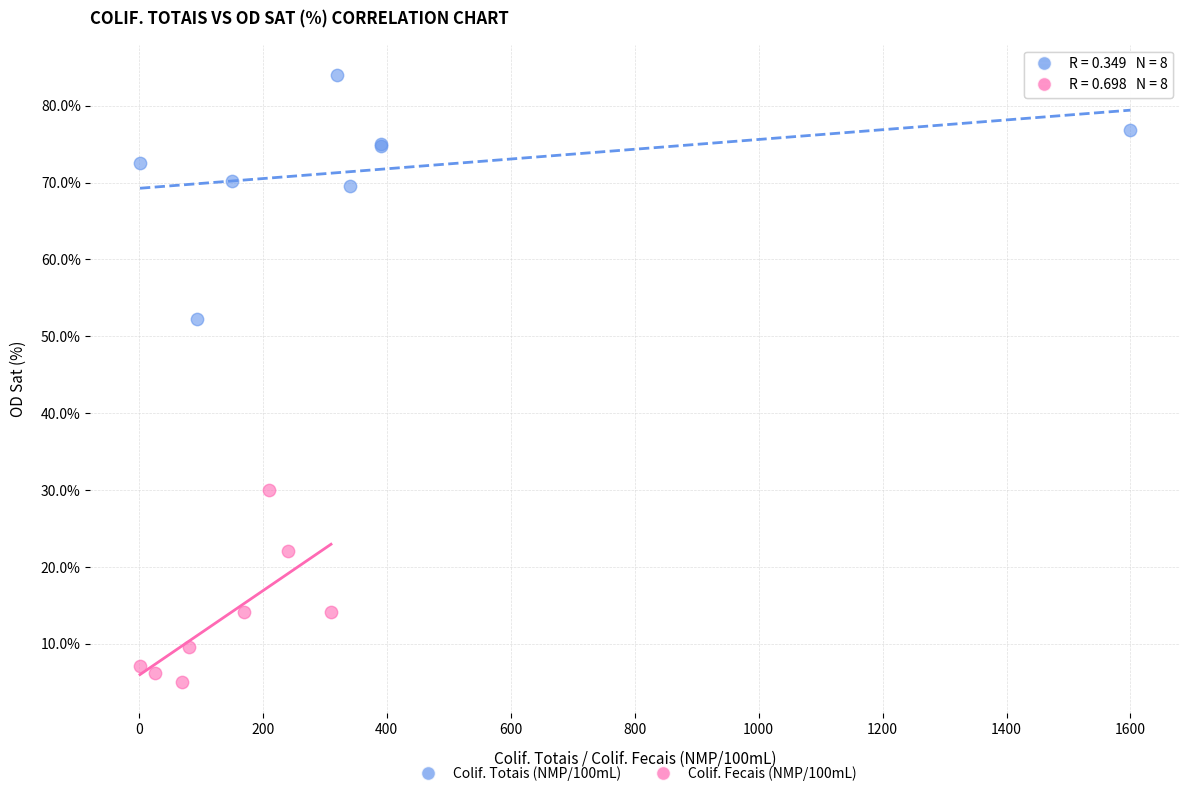

Which series has the largest Y range (max minus min)?

Colif. Totais (NMP/100mL)